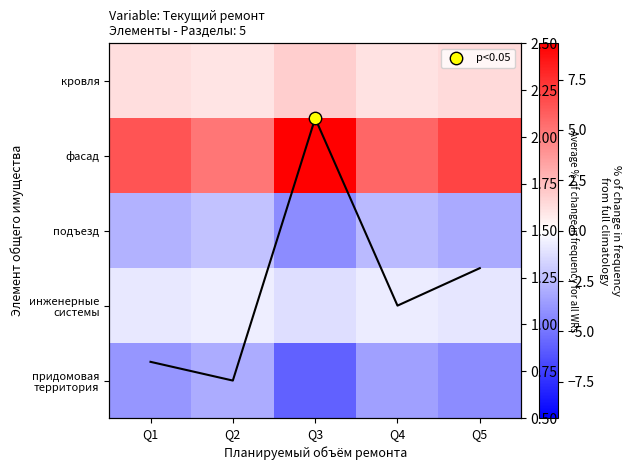

What is the difference between the highest and lowest values at Q3?

15.0